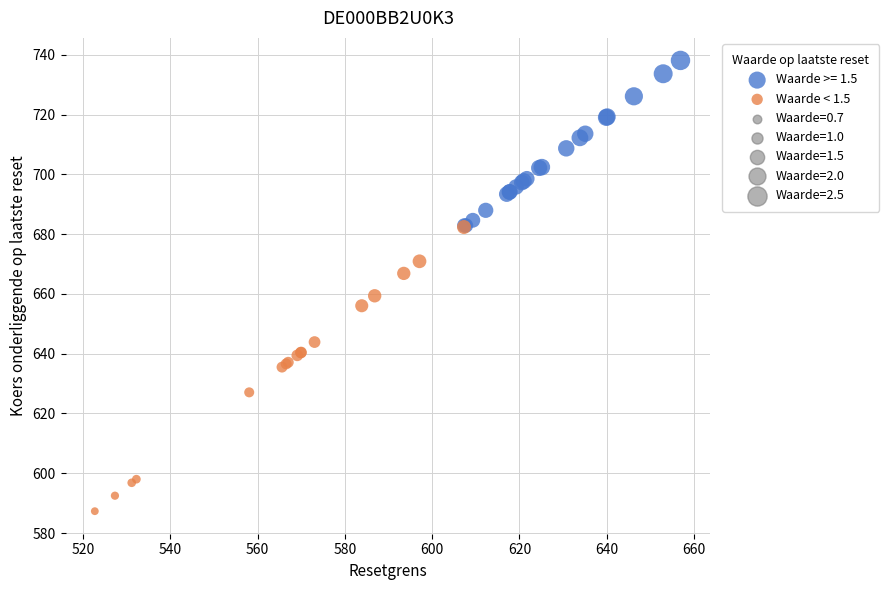

Which series contains the highest Y value?

Waarde >= 1.5